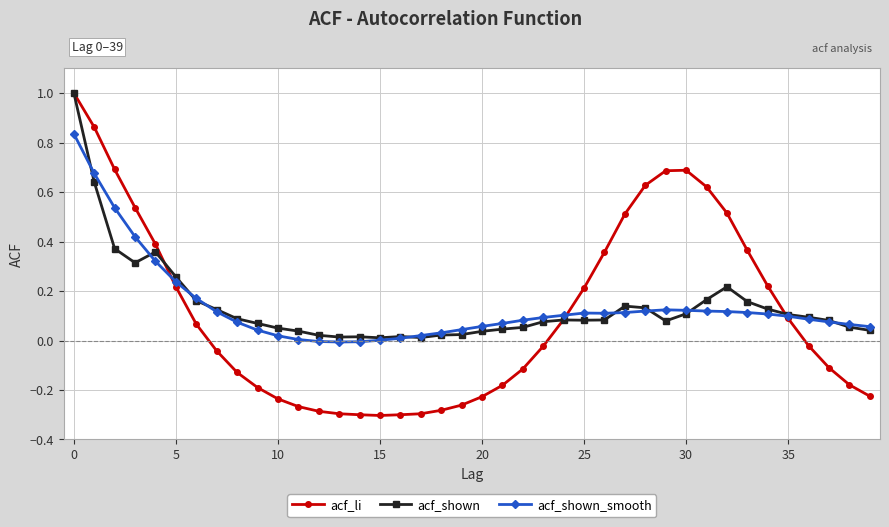

What is the maximum value for acf_shown?

1.0